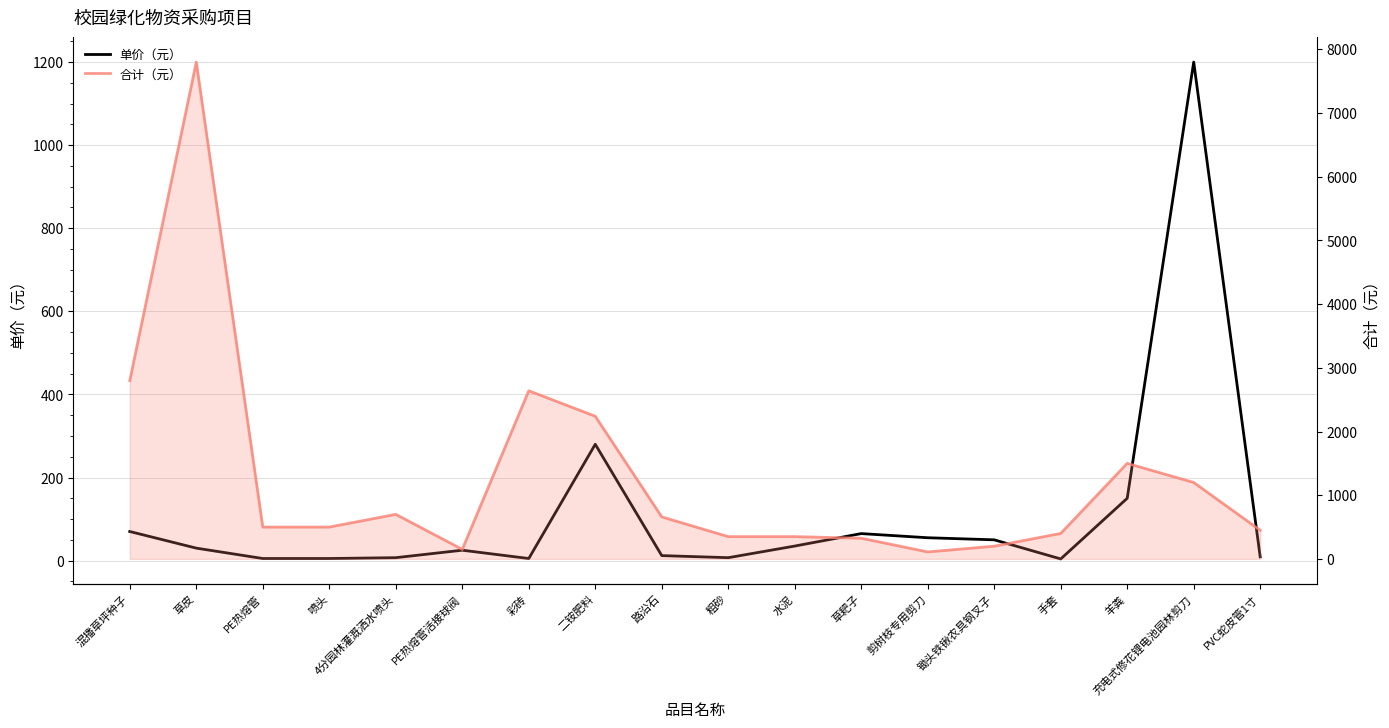

Reading left to right, extract all data points from this chart.

单价（元）: 混播草坪种子=70	草皮=30	PE热熔管=5	喷头=5	4分园林灌溉洒水喷头=7	PE热熔管活接球阀=25	彩砖=5	二铵肥料=280	路沿石=12	粗砂=7	水泥=35	草耙子=65	剪树枝专用剪刀=55	锄头铁锹农具钢叉子=50	手套=4	羊粪=150	充电式修花锂电池园林剪刀=1200	PVC蛇皮管1寸=9
合计（元）: 混播草坪种子=2800	草皮=7800	PE热熔管=500	喷头=500	4分园林灌溉洒水喷头=700	PE热熔管活接球阀=150	彩砖=2640	二铵肥料=2240	路沿石=660	粗砂=350	水泥=350	草耙子=325	剪树枝专用剪刀=110	锄头铁锹农具钢叉子=200	手套=400	羊粪=1500	充电式修花锂电池园林剪刀=1200	PVC蛇皮管1寸=450